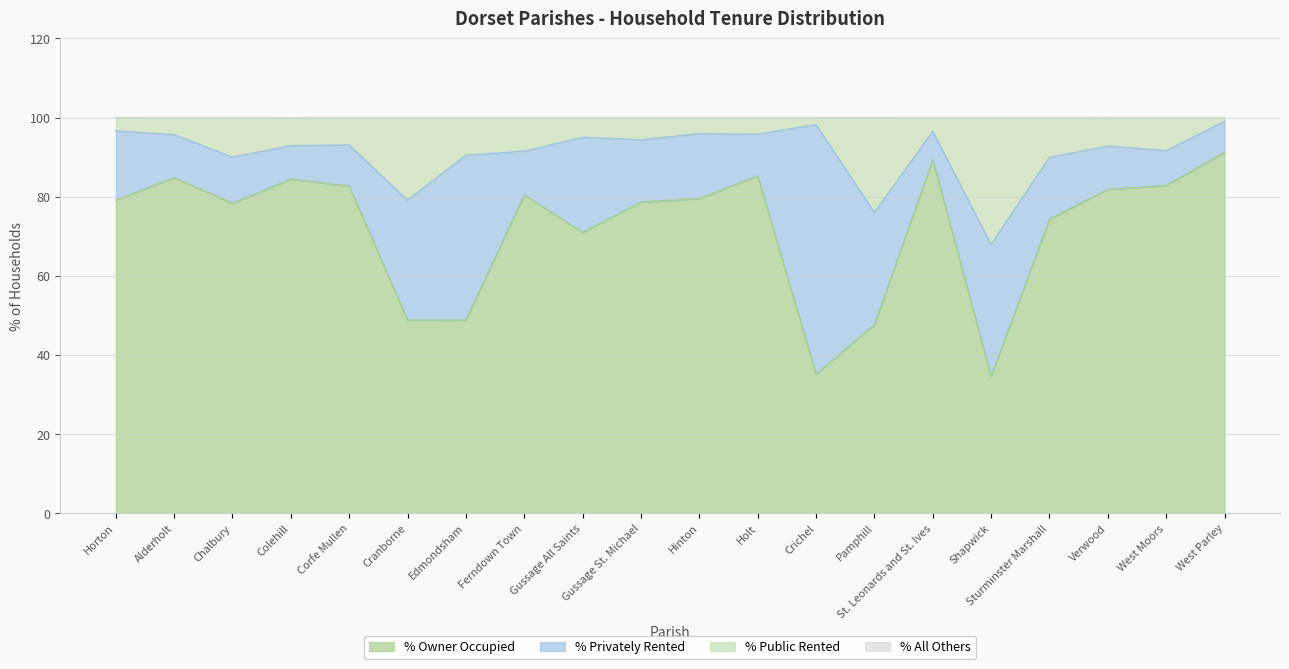

Is it true that % Owner Occupied equals 79.1 at Horton?

True